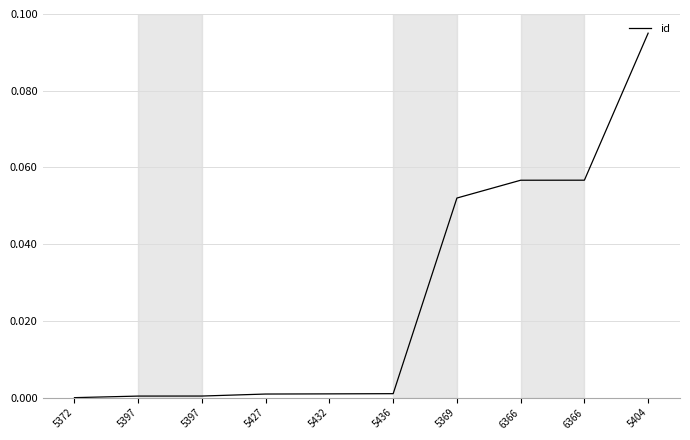

At which category does the chart reach its minimum across all series?

5372